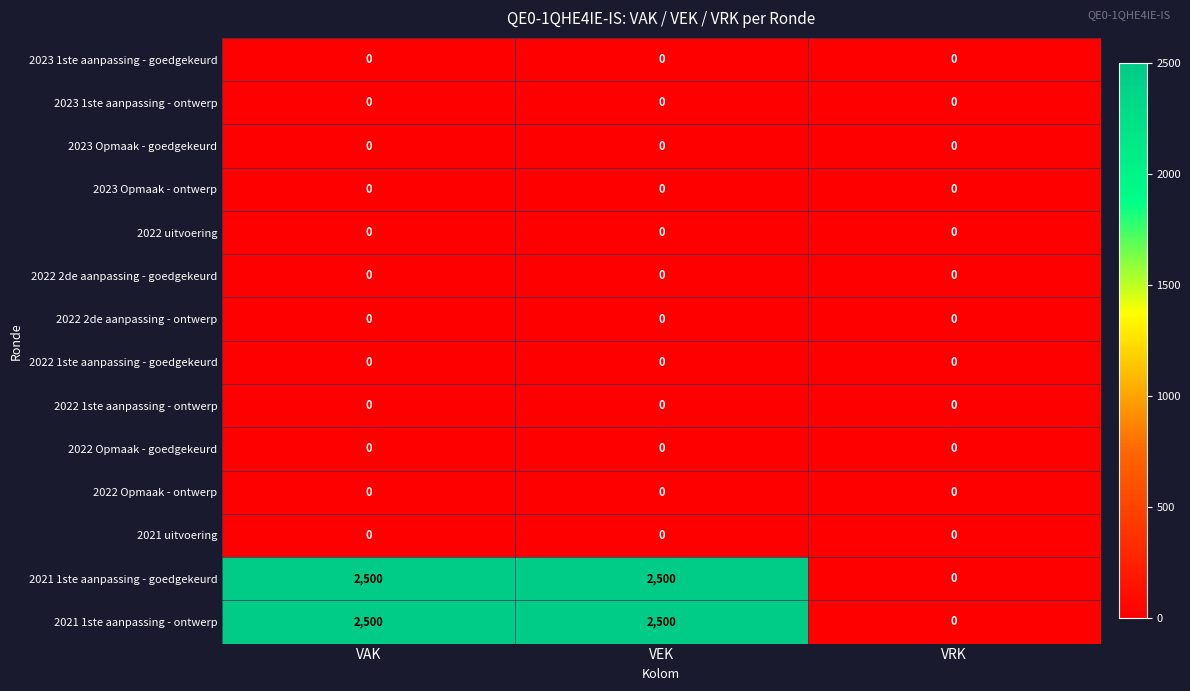

What is the total value across all series at VAK?

5000